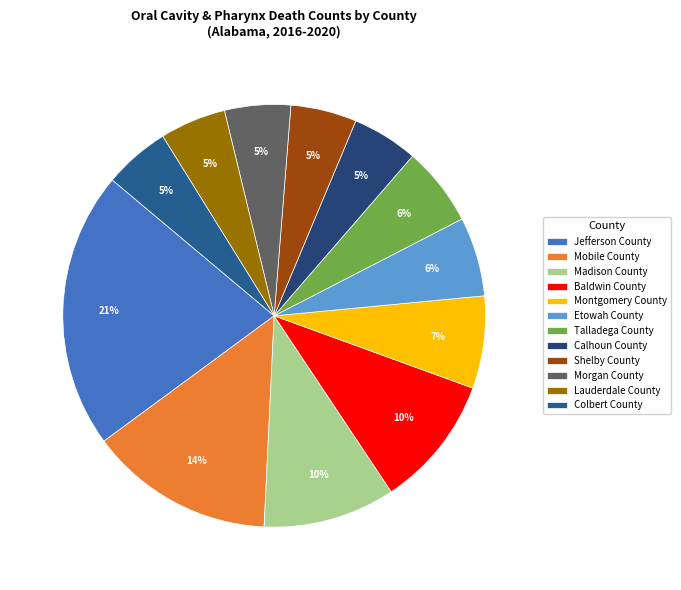

What is the change in value from Mobile County to Morgan County?

-9